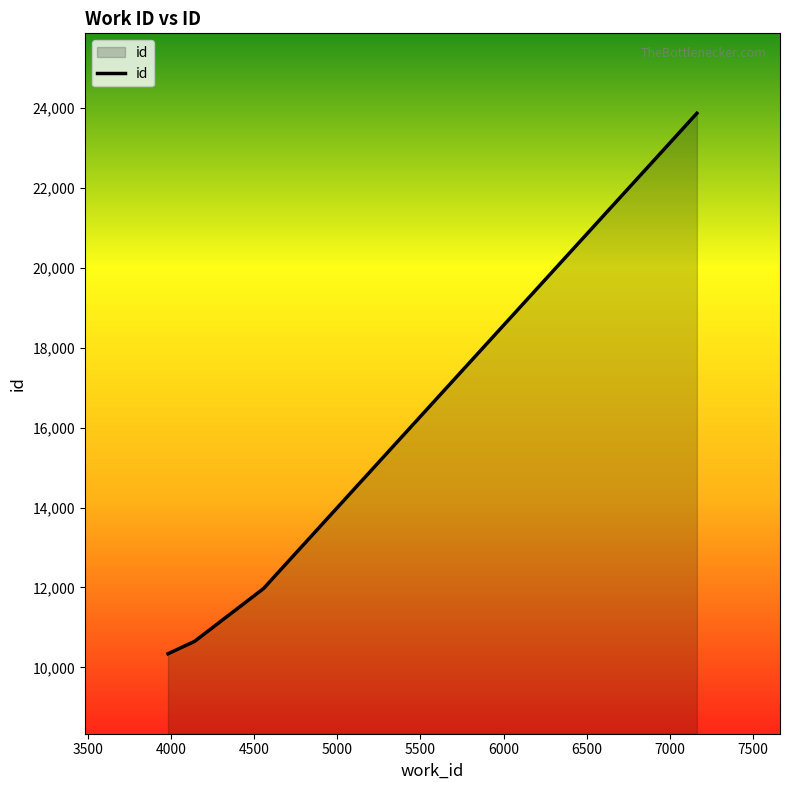

What is the greatest value displayed?

23863